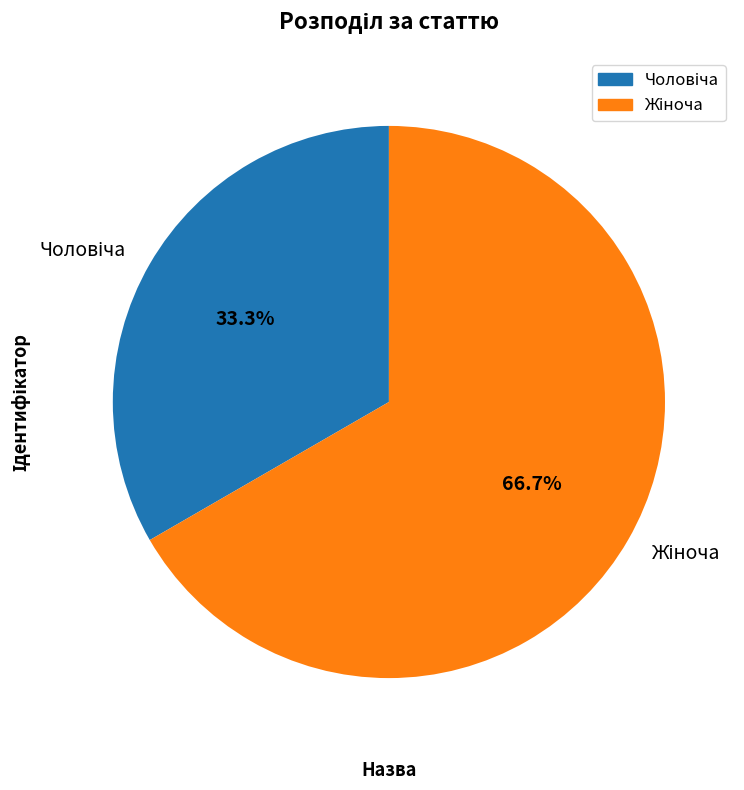

Is there a majority slice in this chart?

Yes